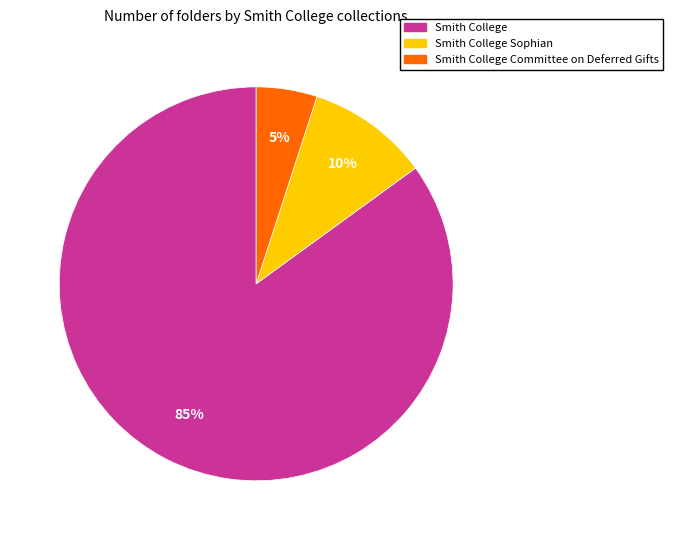

Is there any slice that represents more than half of the pie?

Yes